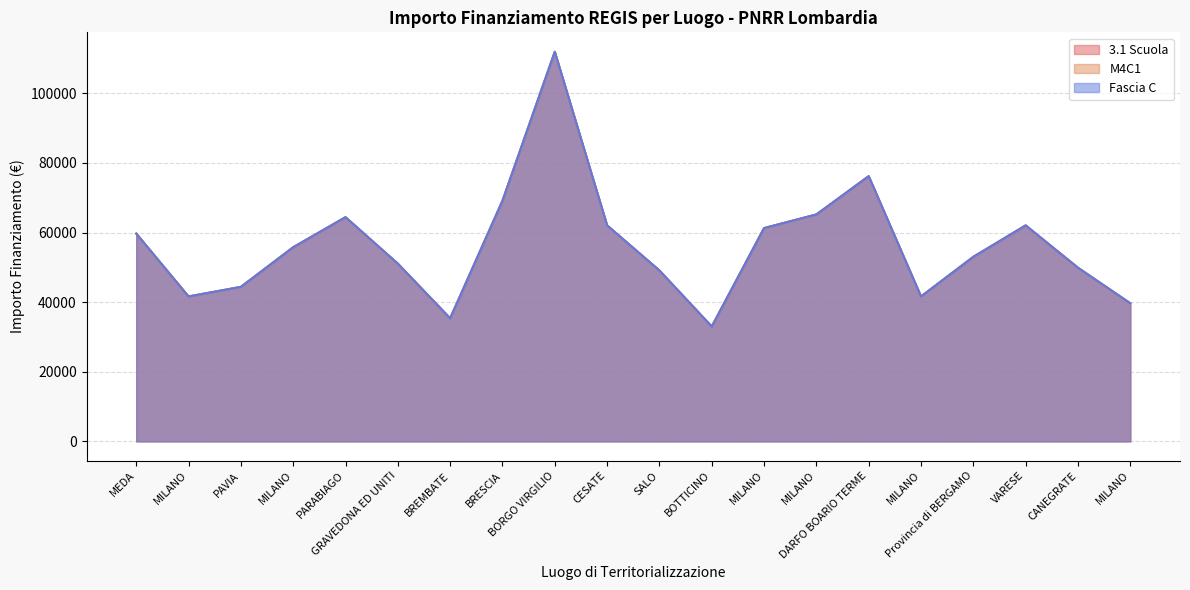

Reading left to right, list all the values displayed in this chart.

3.1 Scuola: MEDA=59706.2	MILANO=41637.2	PAVIA=44386.8	MILANO=55778.1	PARABIAGO=64419.8	GRAVEDONA ED UNITI=51064.5	BREMBATE=35352.3	BRESCIA=69133.5	BORGO VIRGILIO=111949.1	CESATE=62063.0	SALO=49100.5	BOTTICINO=32995.5	MILANO=61277.4	MILANO=65205.4	DARFO BOARIO TERME=76203.9	MILANO=41637.2	Provincia di BERGAMO=53028.5	VARESE=62063.0	CANEGRATE=49886.1	MILANO=39673.2
M4C1: MEDA=59706.2	MILANO=41637.2	PAVIA=44386.8	MILANO=55778.1	PARABIAGO=64419.8	GRAVEDONA ED UNITI=51064.5	BREMBATE=35352.3	BRESCIA=69133.5	BORGO VIRGILIO=111949.1	CESATE=62063.0	SALO=49100.5	BOTTICINO=32995.5	MILANO=61277.4	MILANO=65205.4	DARFO BOARIO TERME=76203.9	MILANO=41637.2	Provincia di BERGAMO=53028.5	VARESE=62063.0	CANEGRATE=49886.1	MILANO=39673.2
Fascia C: MEDA=59706.2	MILANO=41637.2	PAVIA=44386.8	MILANO=55778.1	PARABIAGO=64419.8	GRAVEDONA ED UNITI=51064.5	BREMBATE=35352.3	BRESCIA=69133.5	BORGO VIRGILIO=111949.1	CESATE=62063.0	SALO=49100.5	BOTTICINO=32995.5	MILANO=61277.4	MILANO=65205.4	DARFO BOARIO TERME=76203.9	MILANO=41637.2	Provincia di BERGAMO=53028.5	VARESE=62063.0	CANEGRATE=49886.1	MILANO=39673.2